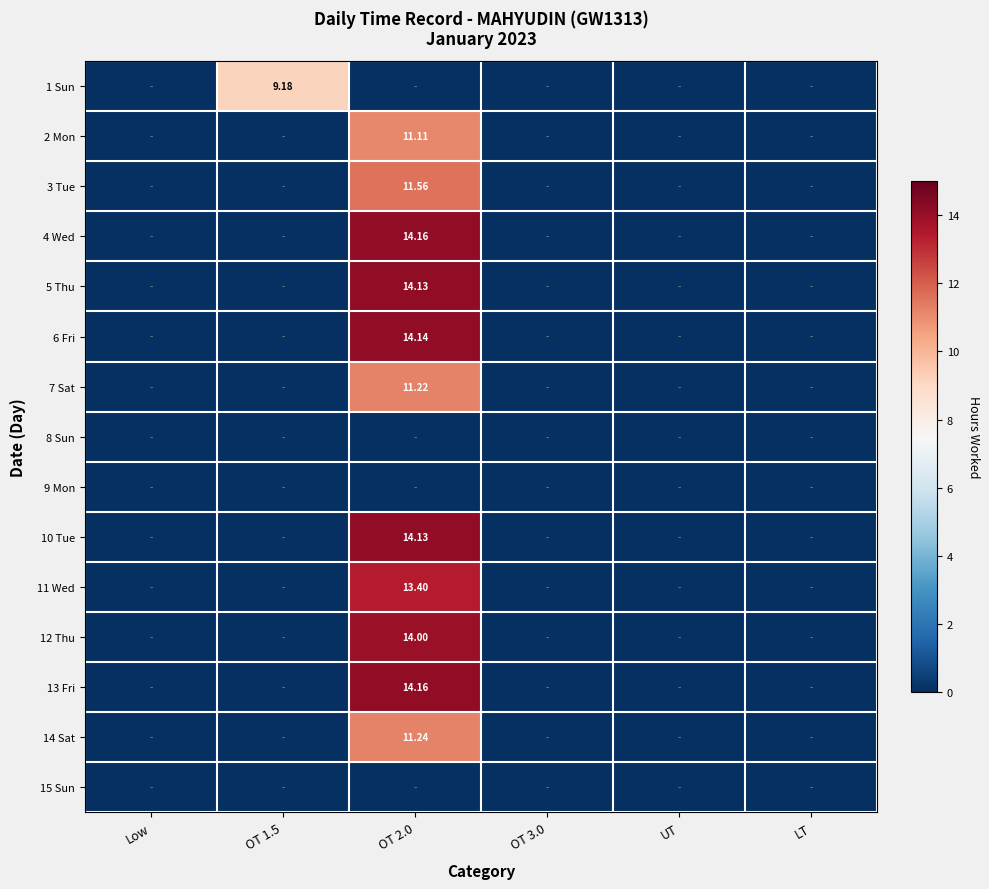

How many data points in 7 Sat are above 0?

1